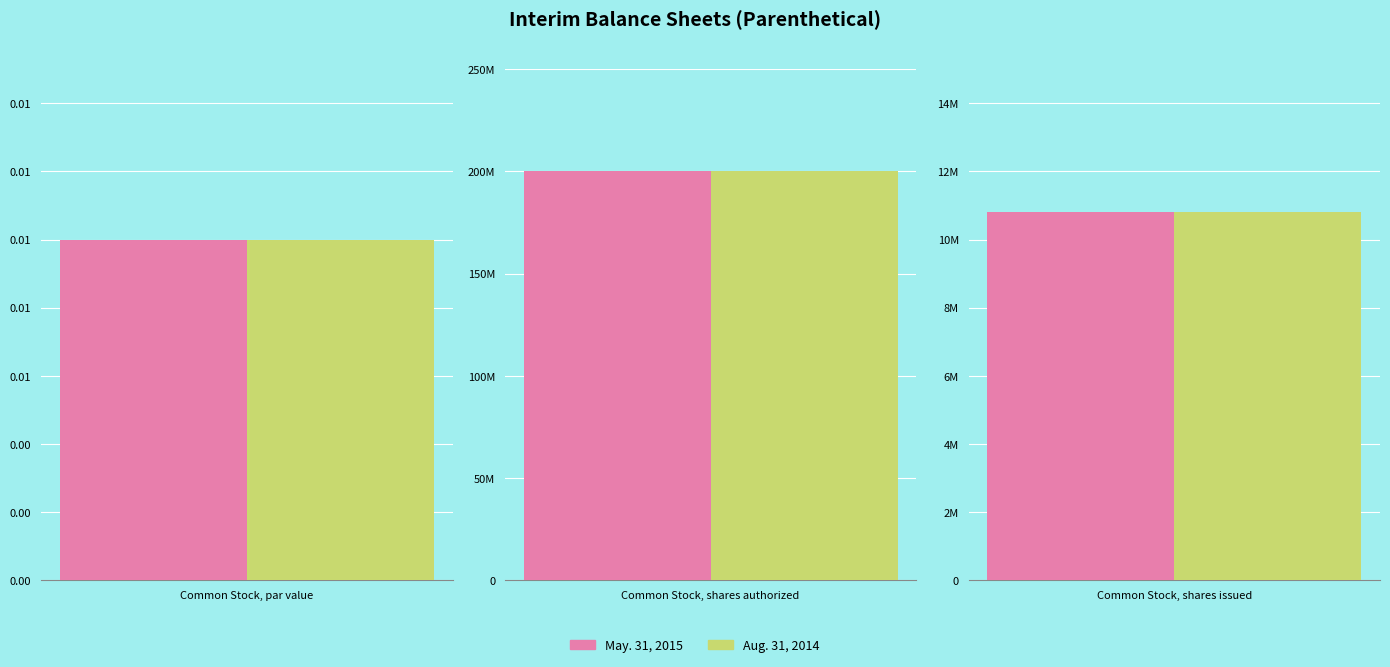

The May. 31, 2015 series shows 16355438.3 at Common Stock, shares issued. True or false?

False